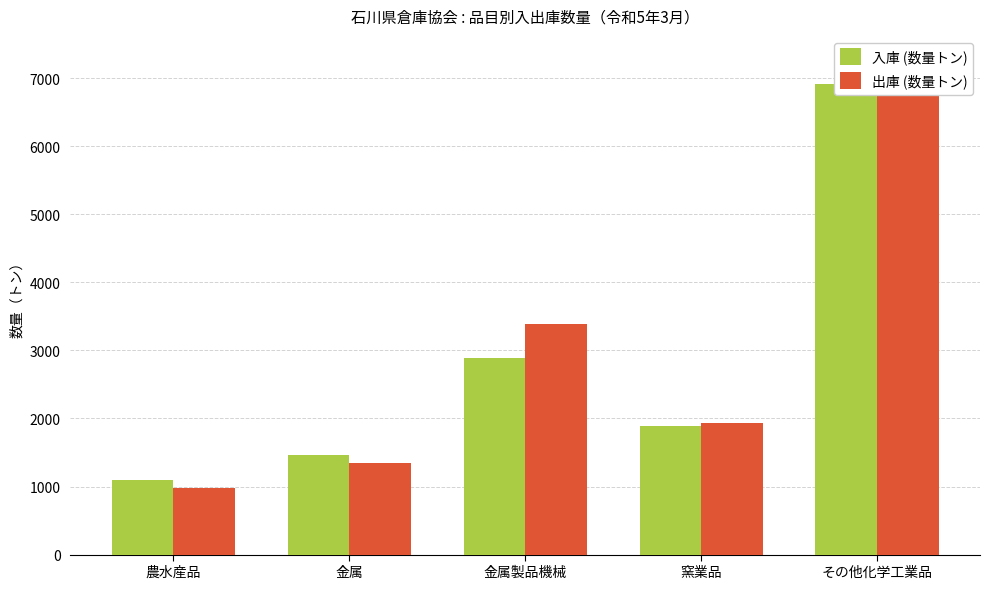

Does the chart contain stacked bars?

No